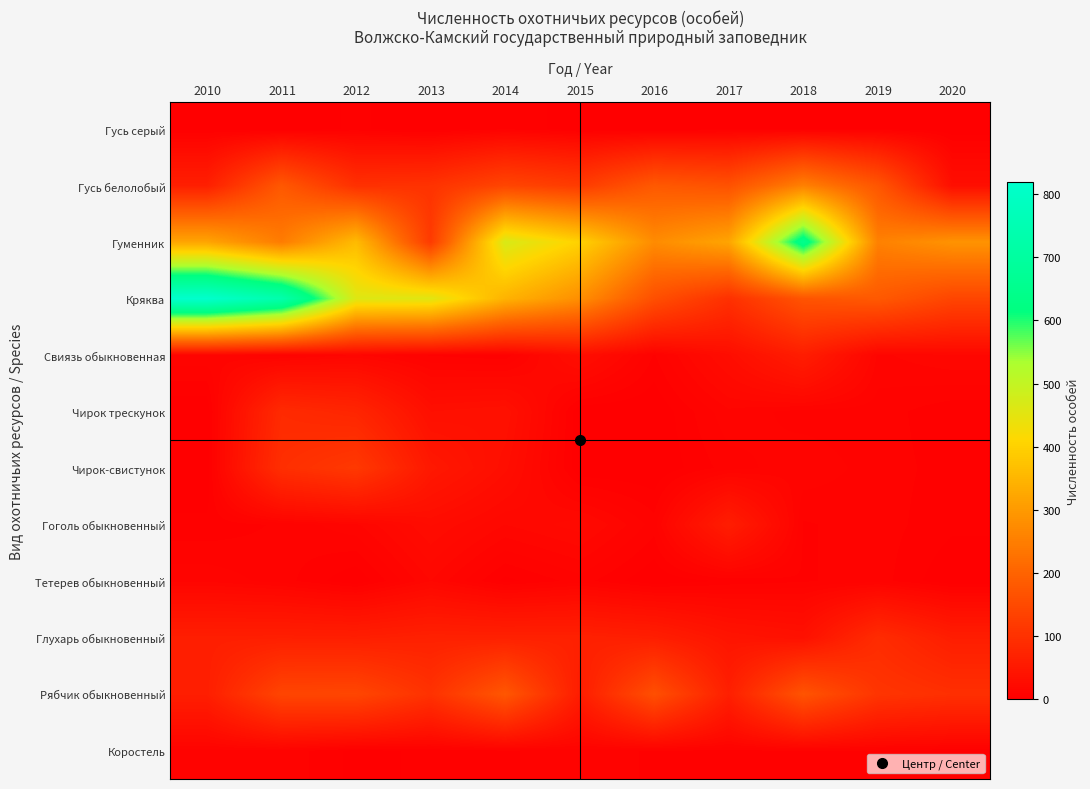

At how many categories does at least one series exceed 692?

2